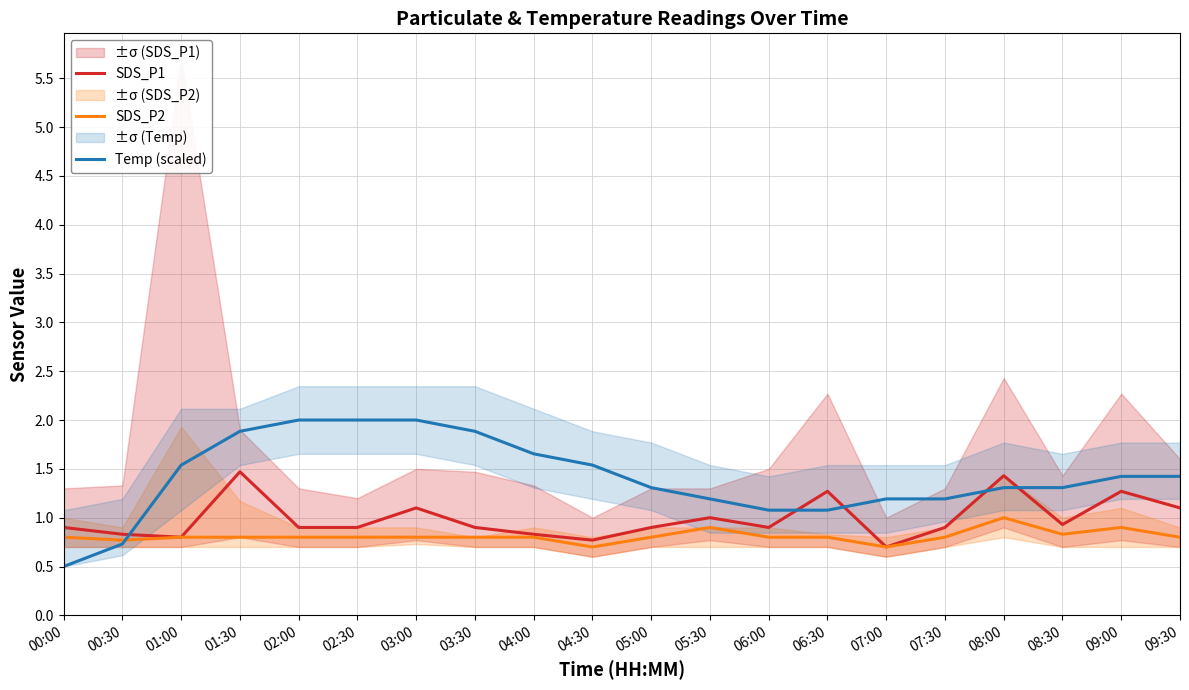

What is the sum of the SDS_P1 values at 08:00 and 02:30?

2.3